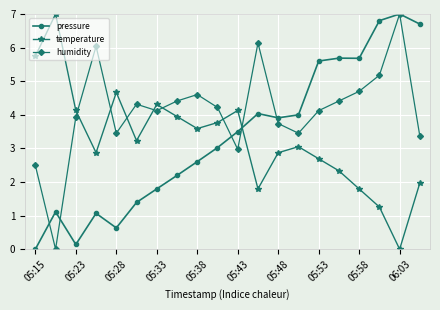

True or false: pressure and temperature cross at least once.

True